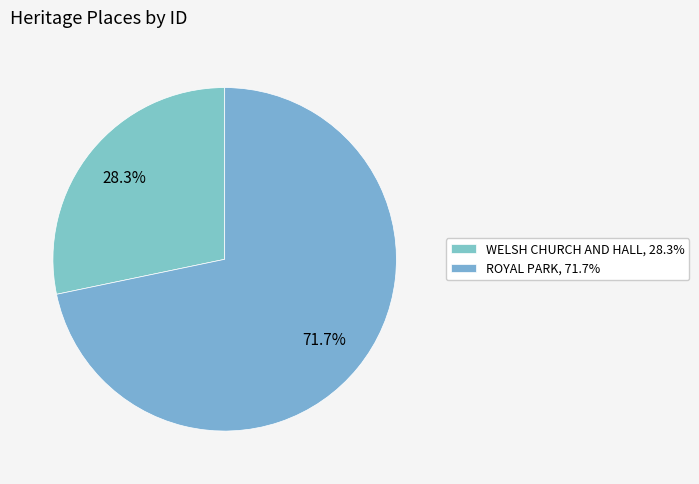

How many slices are in this pie chart?

2